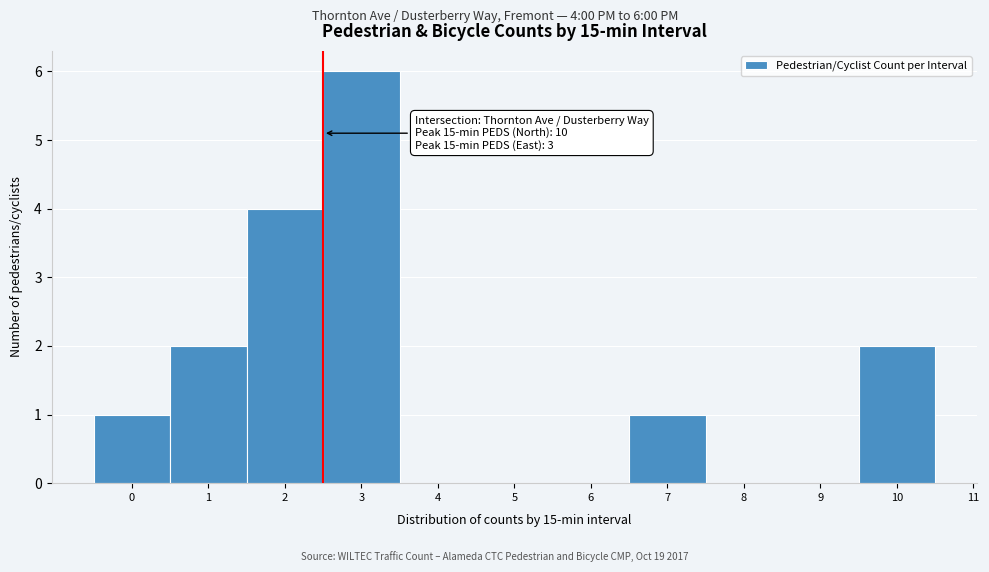

Reading right to left, list all the values displayed in this chart.

10=2	9=0	8=0	7=1	6=0	5=0	4=0	3=6	2=4	1=2	0=1